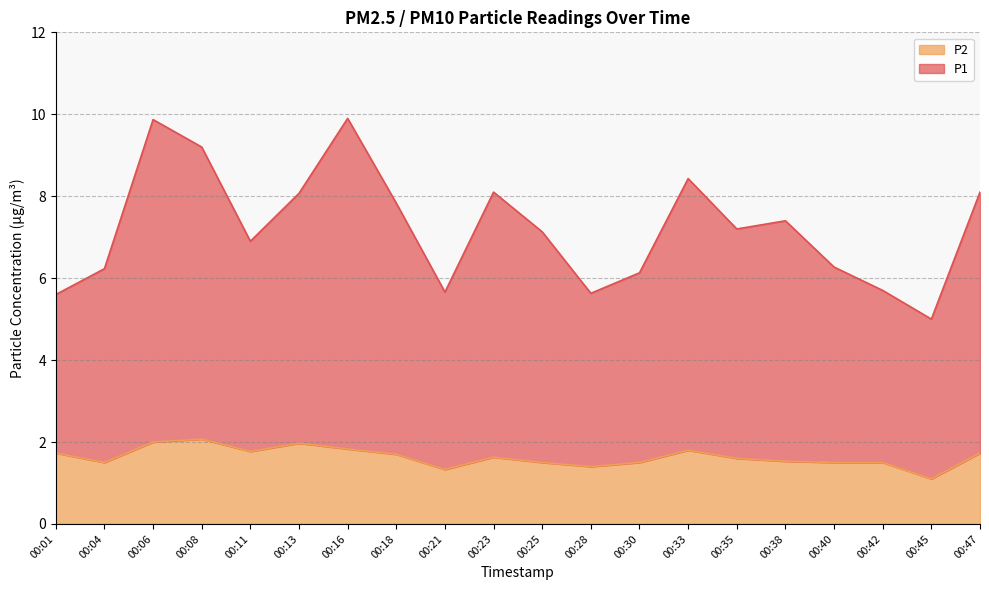

Which series has the largest total across all categories?

P1